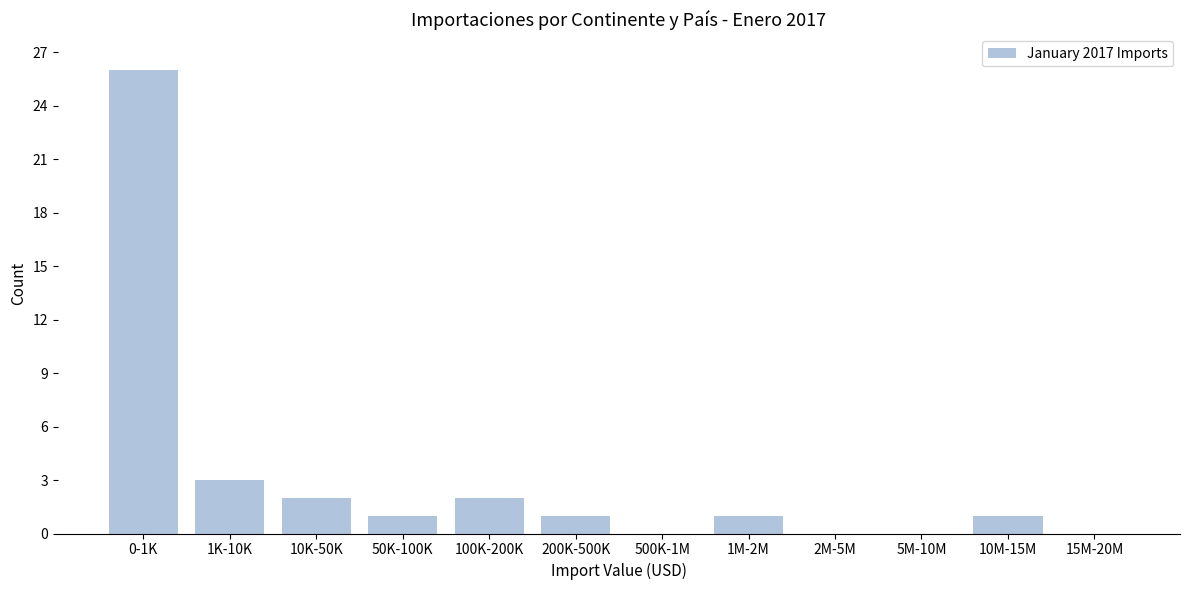

Reading right to left, extract all data points from this chart.

15M-20M=0	10M-15M=1	5M-10M=0	2M-5M=0	1M-2M=1	500K-1M=0	200K-500K=1	100K-200K=2	50K-100K=1	10K-50K=2	1K-10K=3	0-1K=26